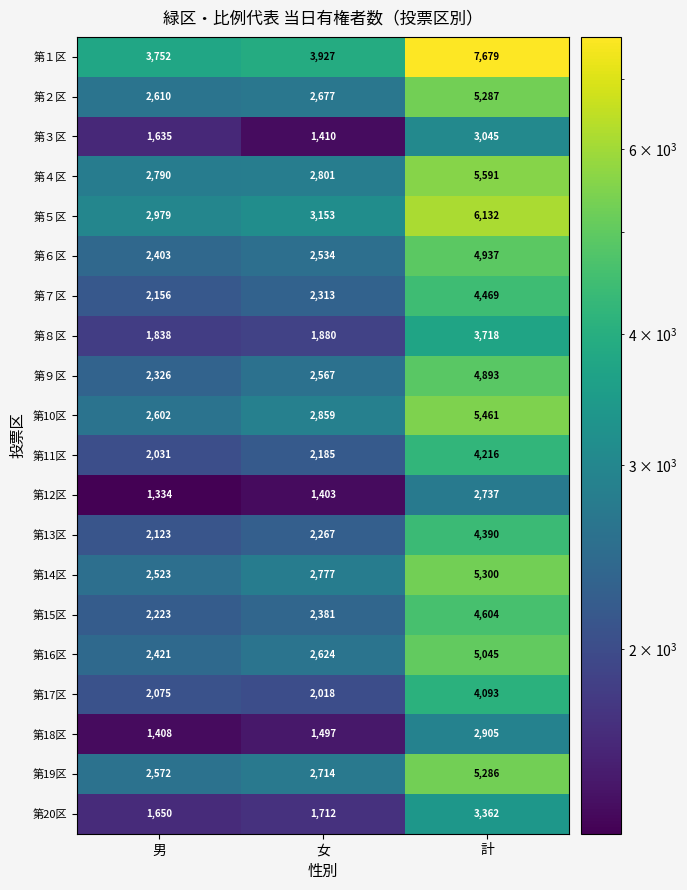

What is the sum of the 第２区 values at 計 and 男?

7897